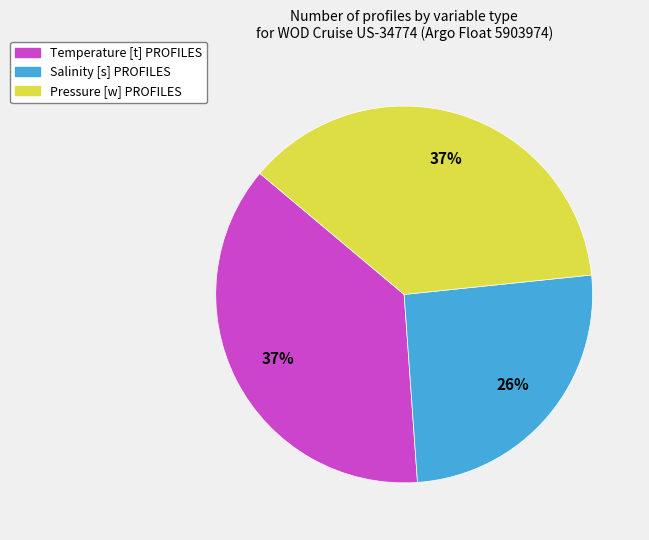

To the nearest percent, what is the combined percentage of Pressure [w] PROFILES and Temperature [t] PROFILES?

74%